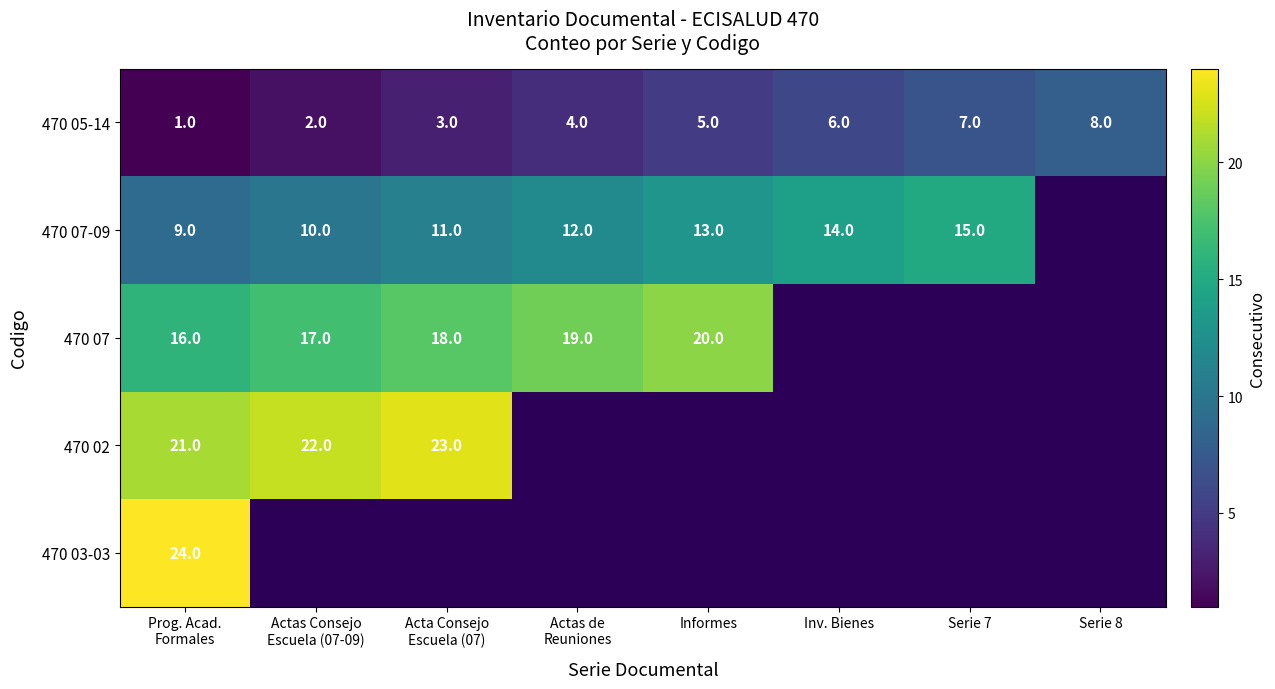

At which label does 470 03-03 reach its minimum?

Prog. Acad. Formales